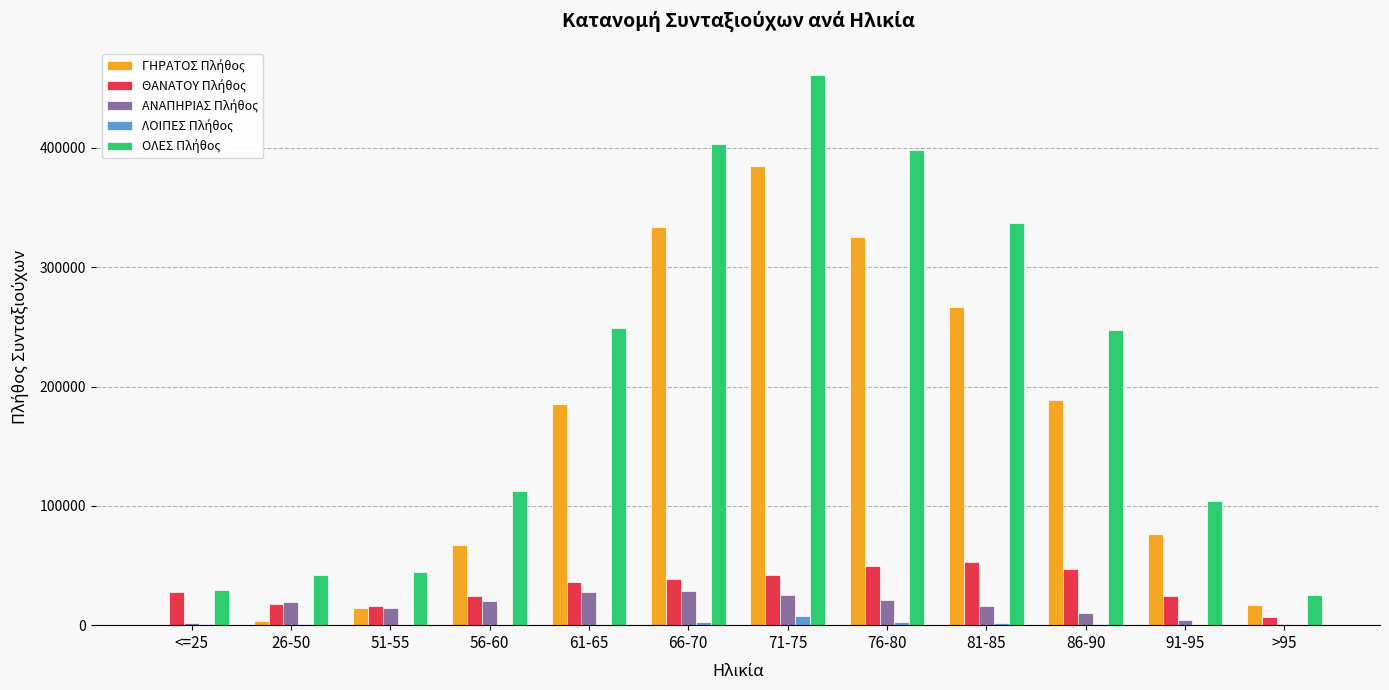

What is the greatest value displayed?

460904